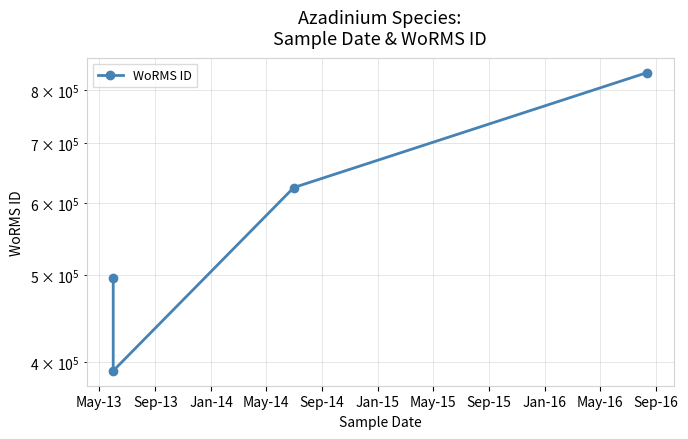

How many categories are shown in the chart?

4